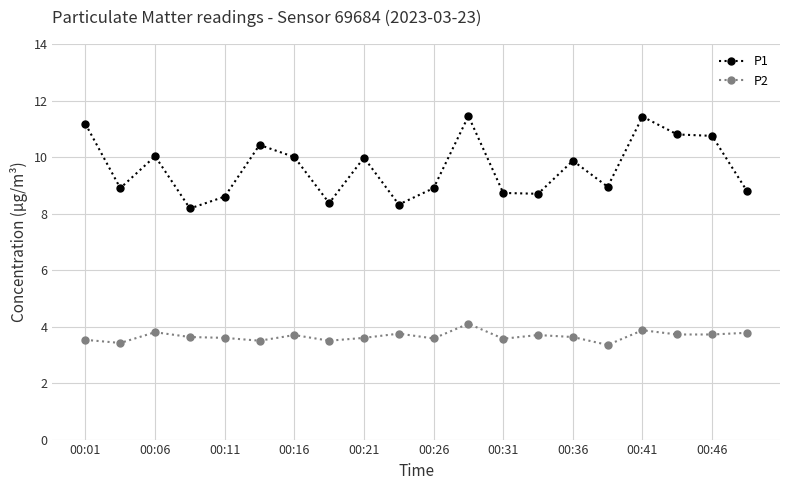

At how many categories does at least one series exceed 5?

20